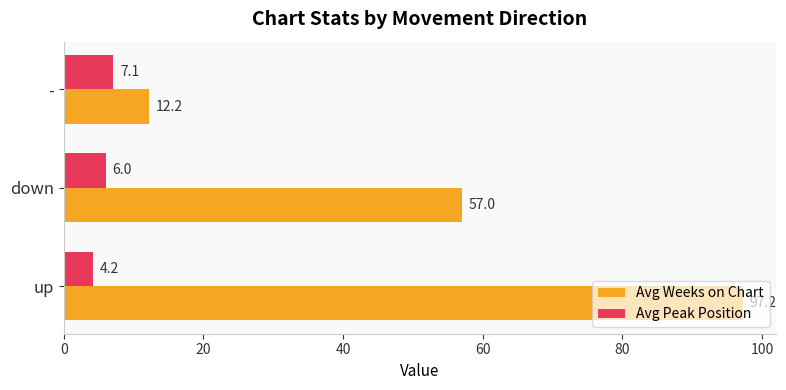

List the labels in order of Avg Weeks on Chart value, smallest first.

-, down, up